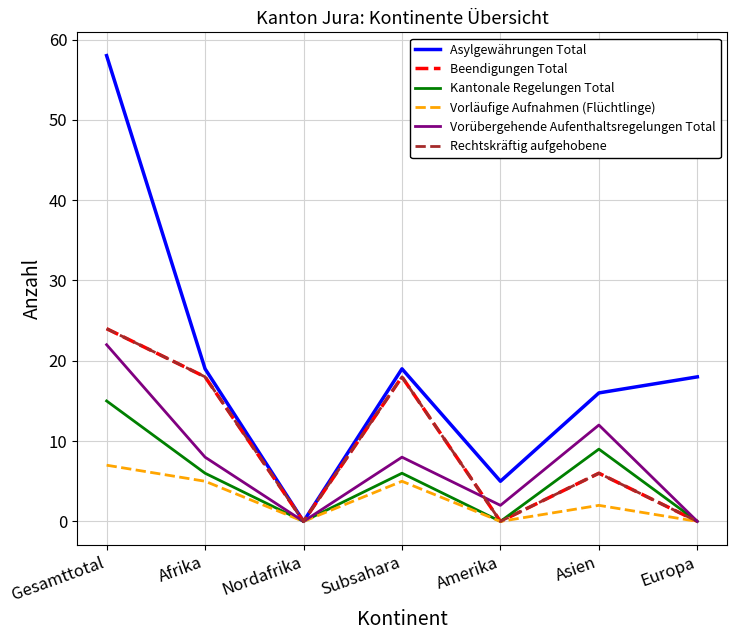

Reading right to left, transcribe all the data shown in this chart.

Asylgewährungen Total: Europa=18	Asien=16	Amerika=5	Subsahara=19	Nordafrika=0	Afrika=19	Gesamttotal=58
Beendigungen Total: Europa=0	Asien=6	Amerika=0	Subsahara=18	Nordafrika=0	Afrika=18	Gesamttotal=24
Kantonale Regelungen Total: Europa=0	Asien=9	Amerika=0	Subsahara=6	Nordafrika=0	Afrika=6	Gesamttotal=15
Vorläufige Aufnahmen (Flüchtlinge): Europa=0	Asien=2	Amerika=0	Subsahara=5	Nordafrika=0	Afrika=5	Gesamttotal=7
Vorübergehende Aufenthaltsregelungen Total: Europa=0	Asien=12	Amerika=2	Subsahara=8	Nordafrika=0	Afrika=8	Gesamttotal=22
Rechtskräftig aufgehobene: Europa=0	Asien=6	Amerika=0	Subsahara=18	Nordafrika=0	Afrika=18	Gesamttotal=24